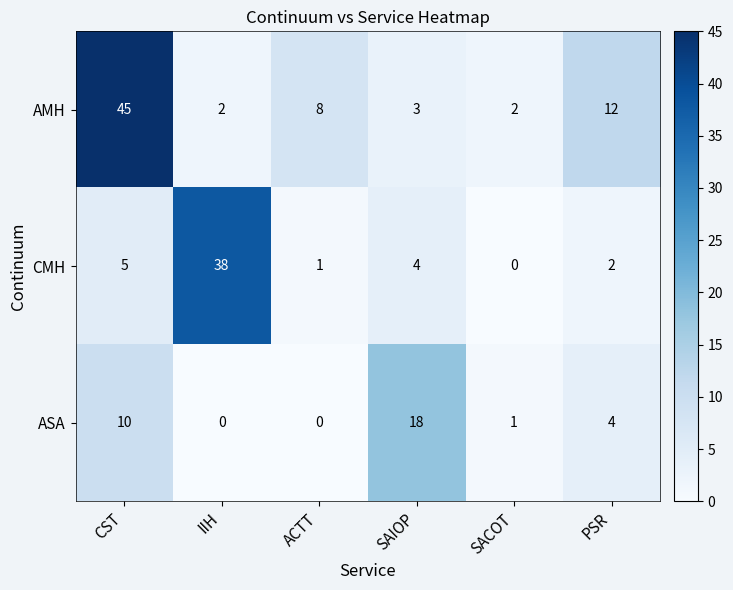

How many values in the CMH series are below 4?

3